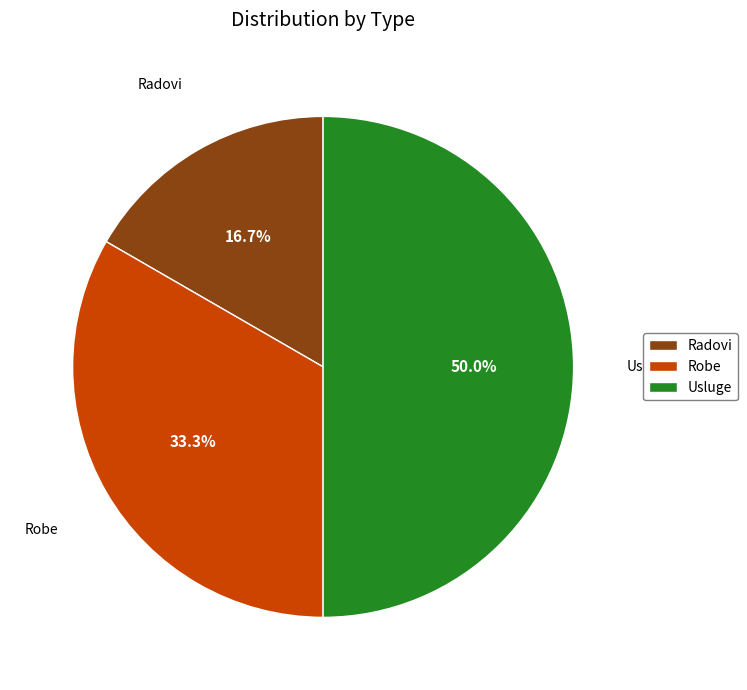

What percentage is the Robe slice, to the nearest percent?

33%